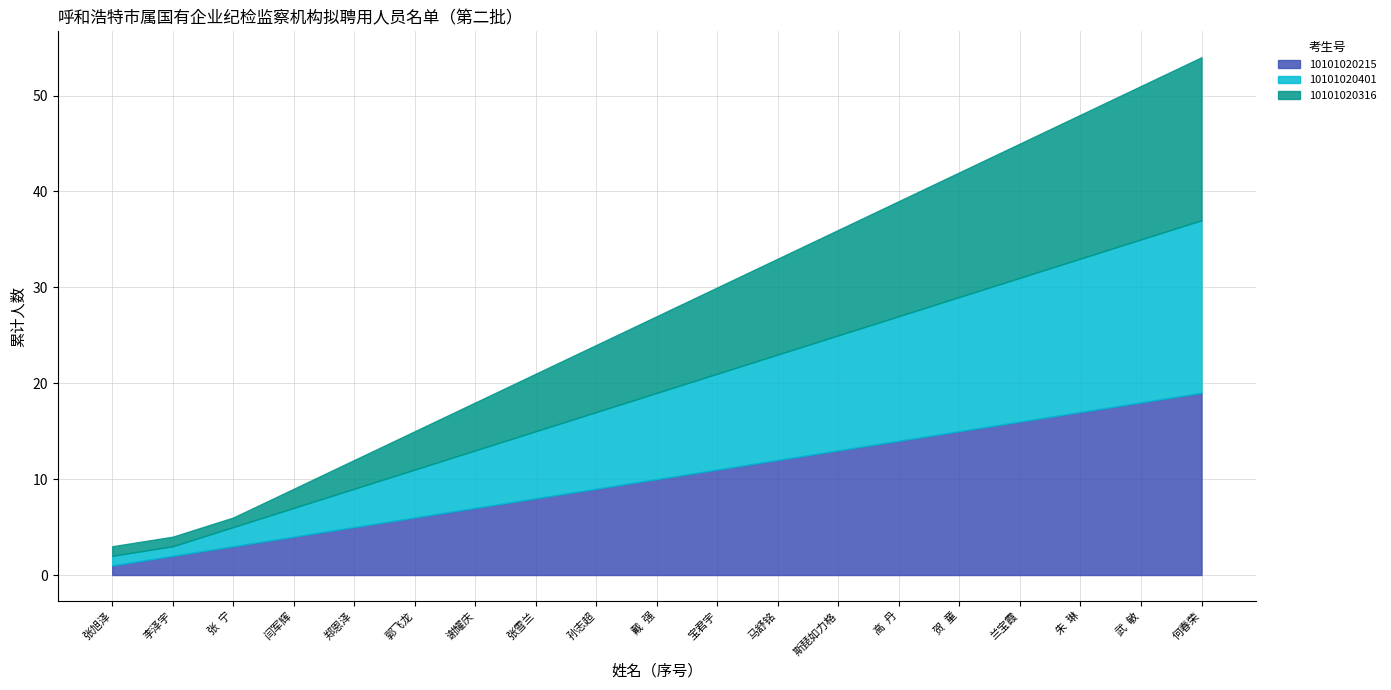

Is the value of 10101020316 at 12 greater than the value of 10101020215 at 10?

No